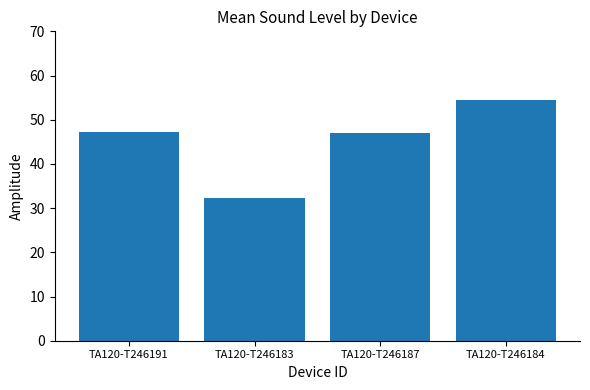

Is it true that the value at TA120-T246183 is 10.6?

False